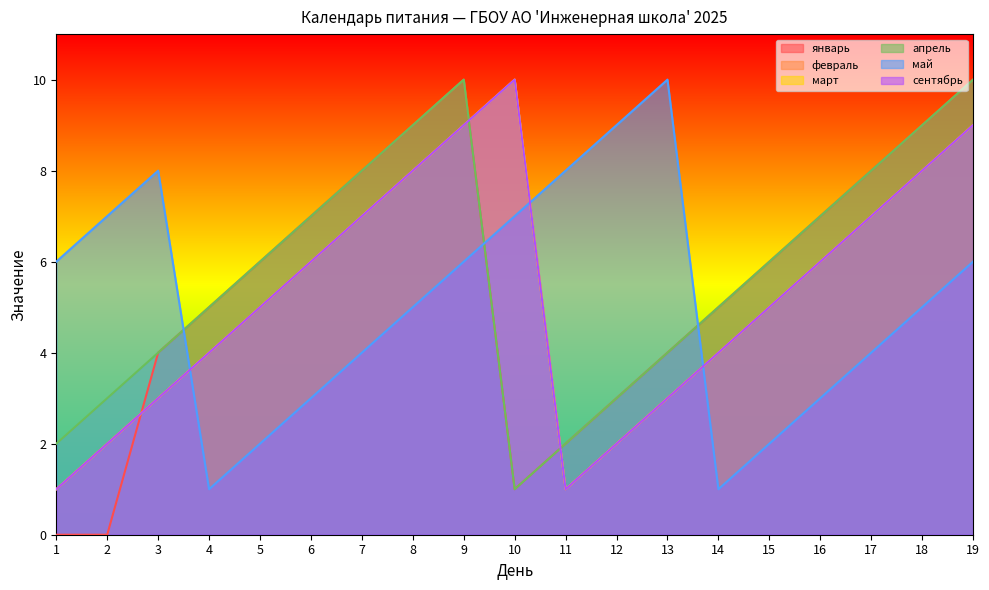

At which category does апрель reach its first local peak?

9